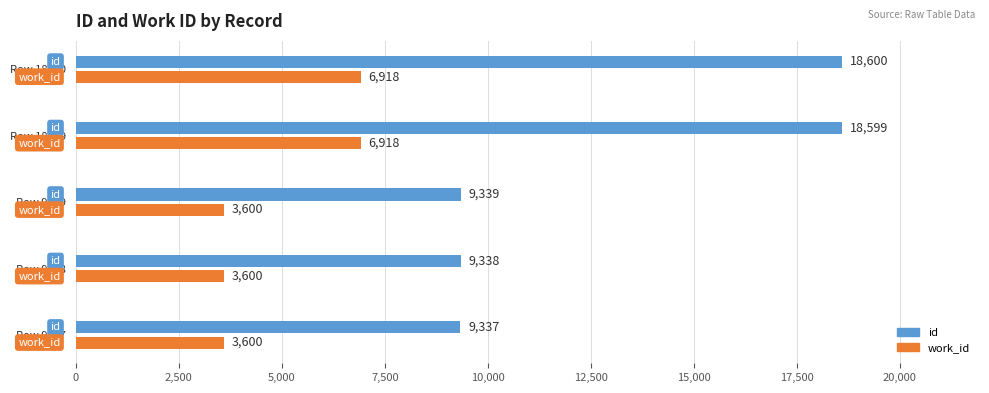

What is the difference between the maximum and minimum values in the id series?

9263